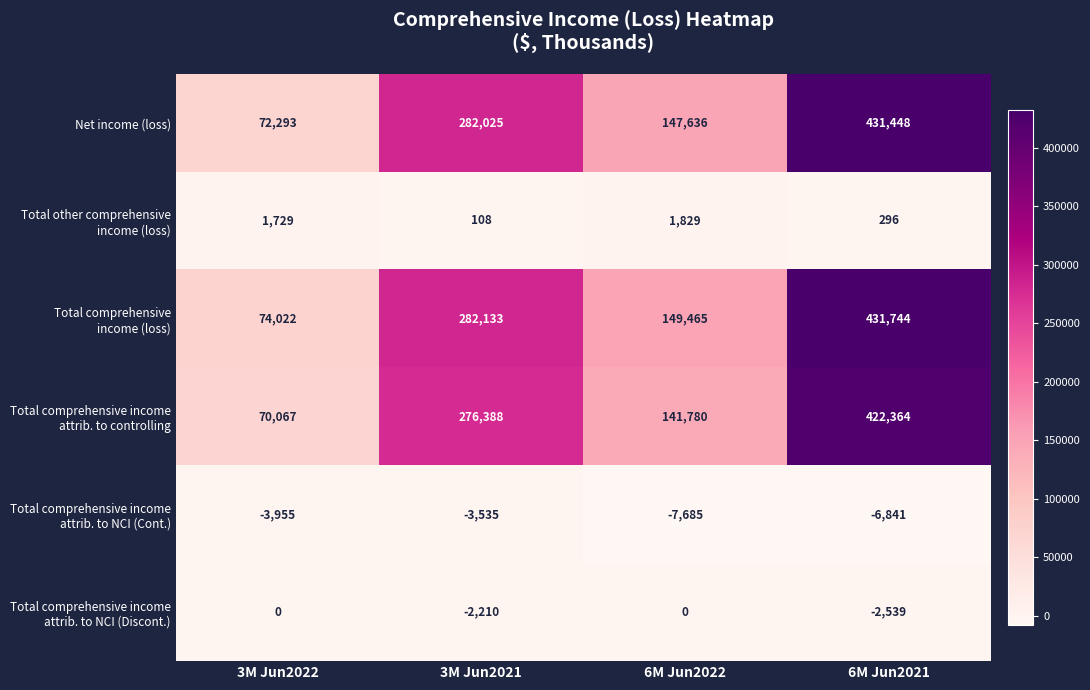

What is the total value across all series at 6M Jun2021?

1276472